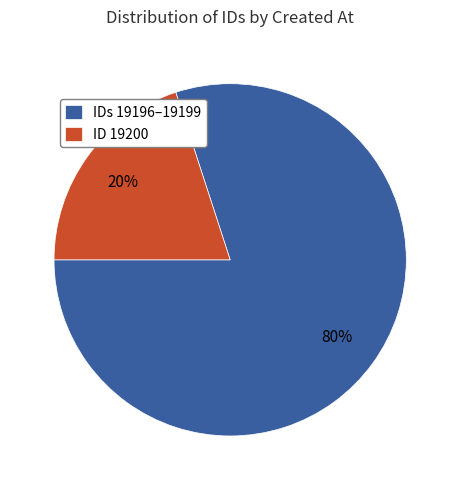

What percentage is the ID 19200 slice, to the nearest percent?

20%